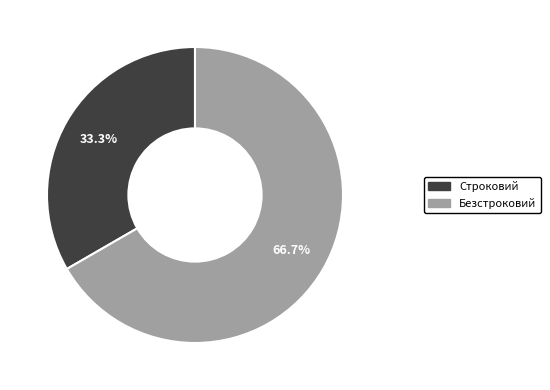

To the nearest percent, what percentage of the pie is Строковий?

33%